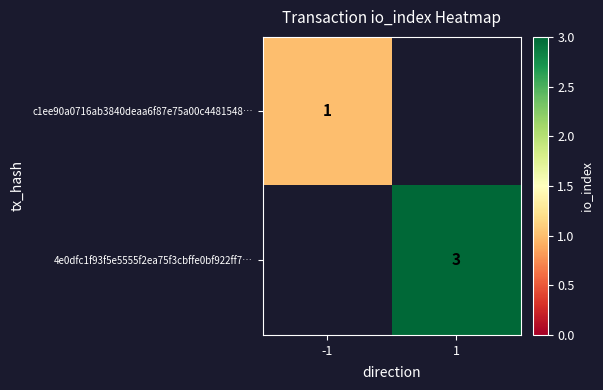

Is the value of 4e0dfc1f93f5e5555f2ea75f3cbffe0bf922ff7… at 1 greater than the value of c1ee90a0716ab3840deaa6f87e75a00c4481548… at -1?

Yes